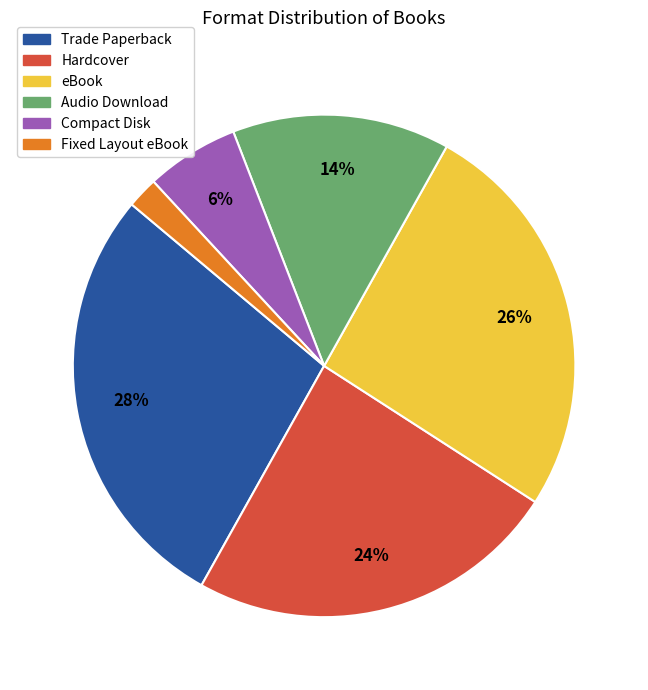

Combined, do Fixed Layout eBook and Trade Paperback account for over 50%?

No